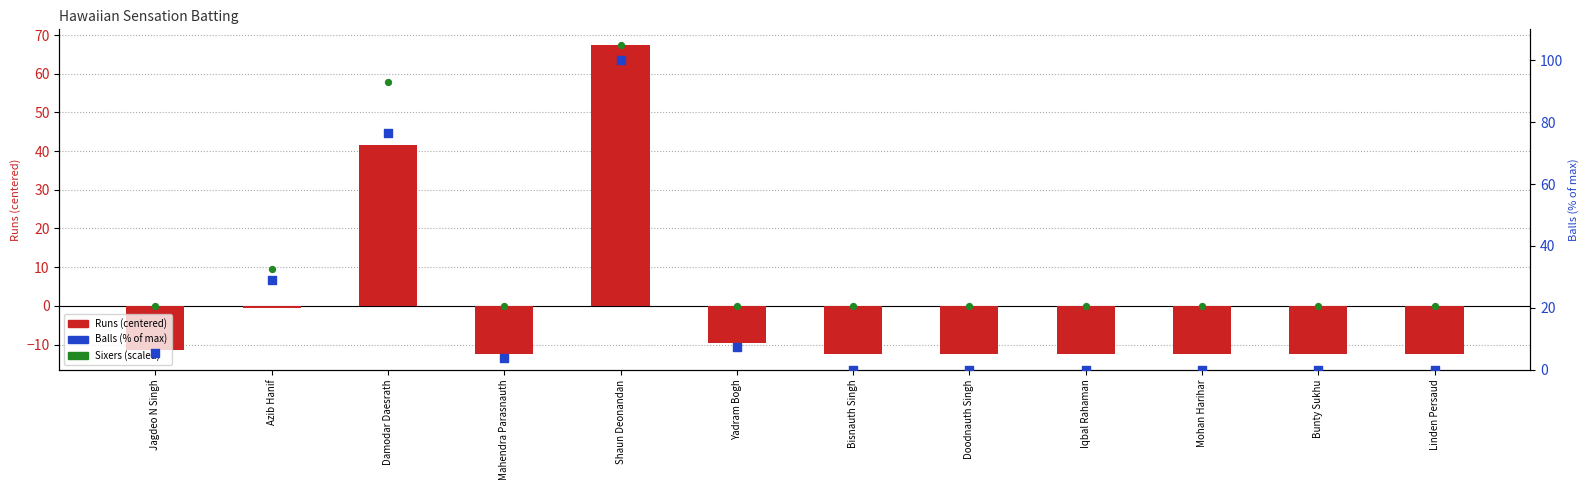

Which series reaches the maximum Y coordinate?

Balls (% of max)